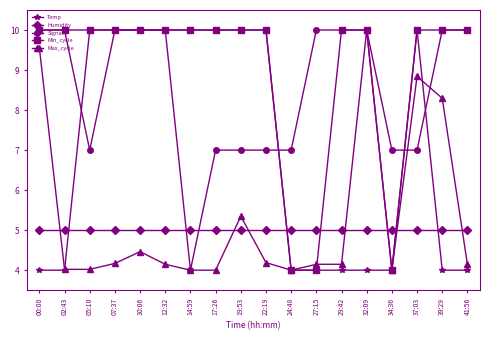

Between which two adjacent categories do Humidity and Max_cycle first intersect?

00:00 and 02:43